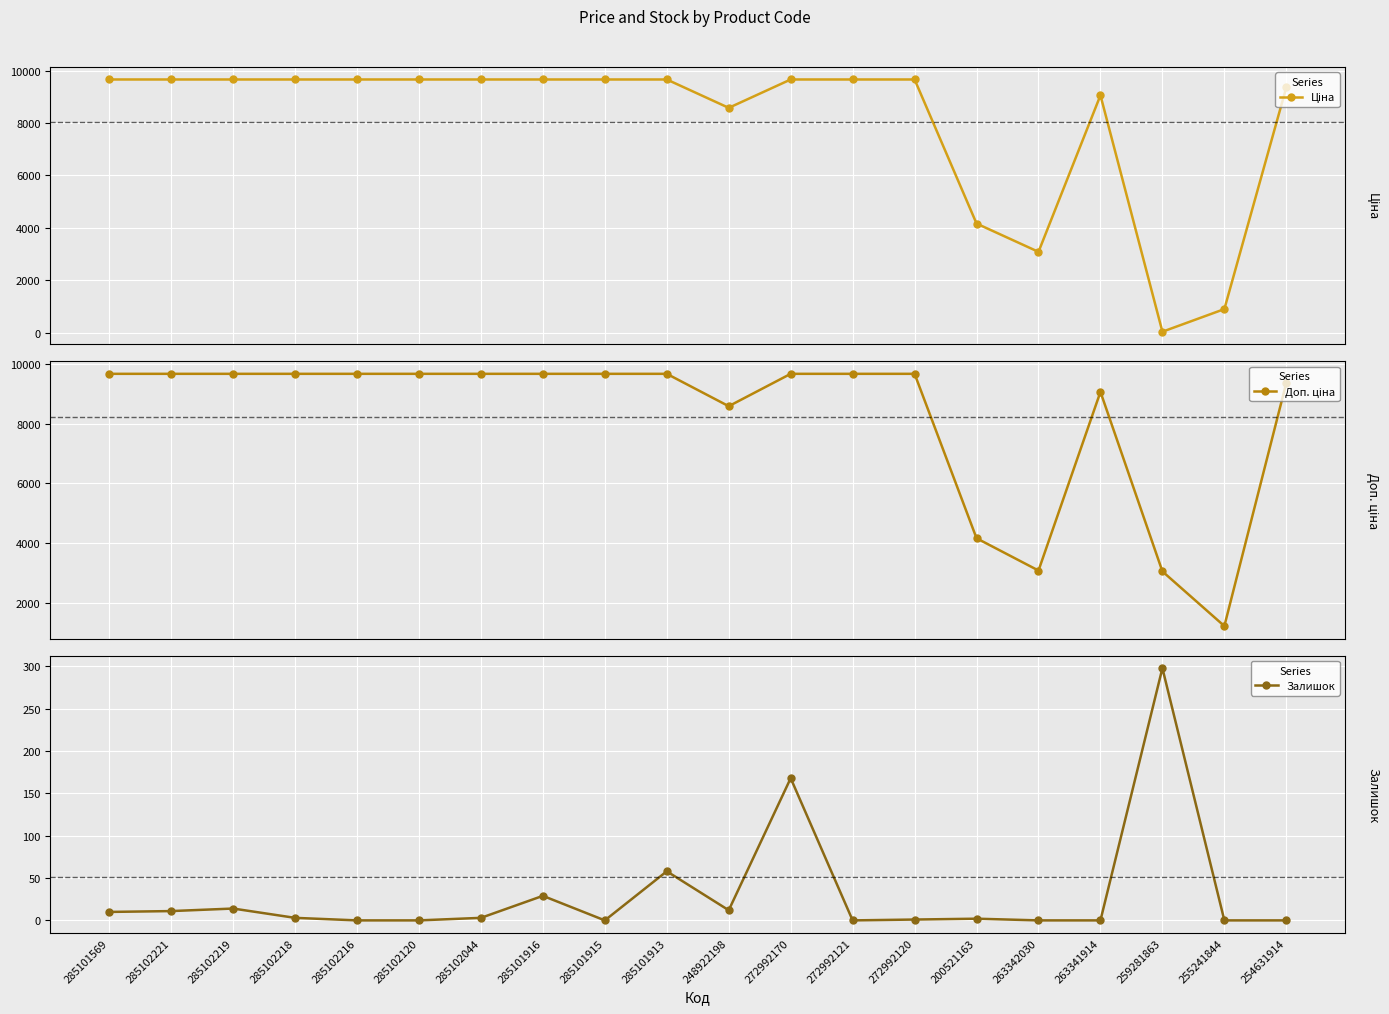

Which category has the highest value in the Залишок series?

259281863